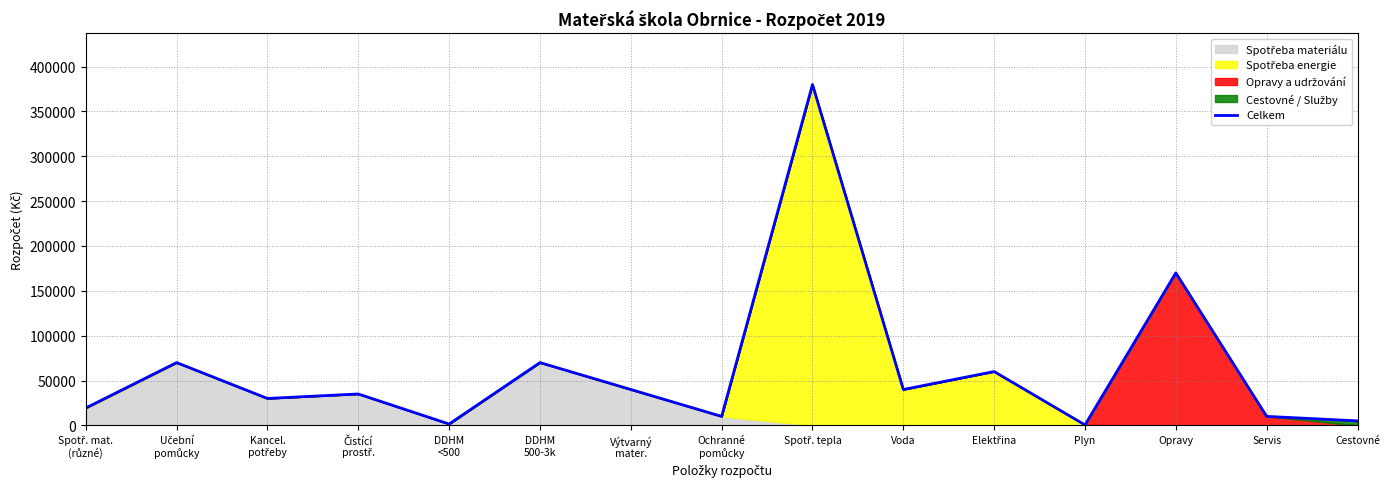

What is the label of the 1st point from the right?

Cestovné